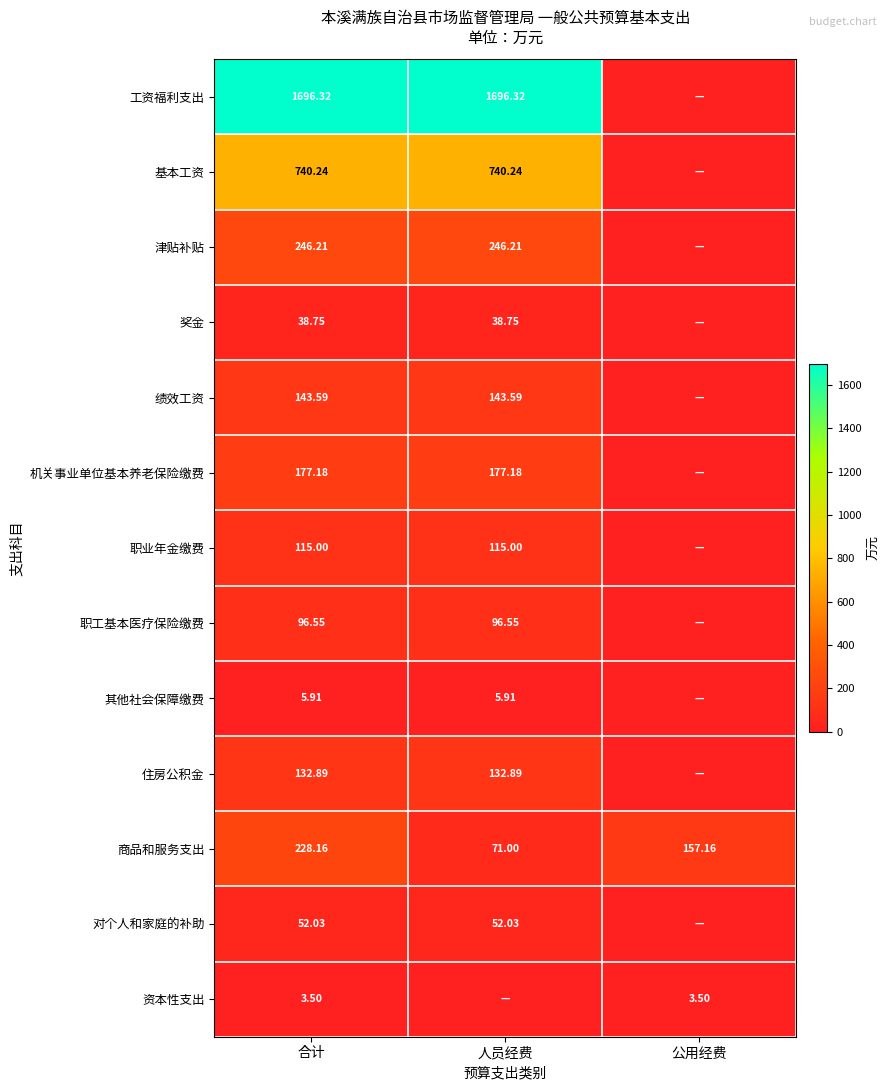

What is the spread (max minus min) of values at 合计?

1692.8